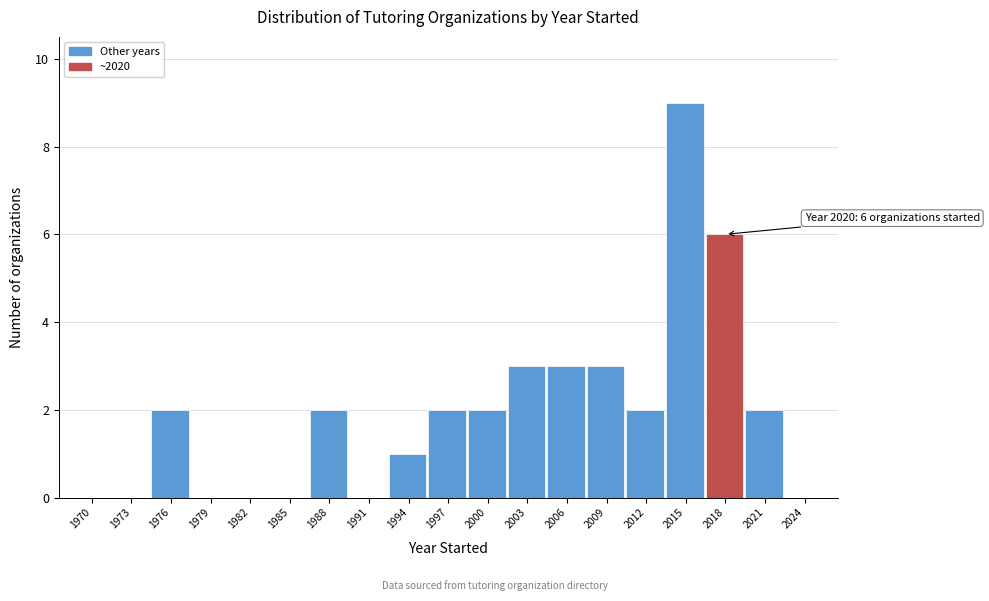

Reading right to left, list all the values displayed in this chart.

2024=0	2021=2	2018=6	2015=9	2012=2	2009=3	2006=3	2003=3	2000=2	1997=2	1994=1	1991=0	1988=2	1985=0	1982=0	1979=0	1976=2	1973=0	1970=0